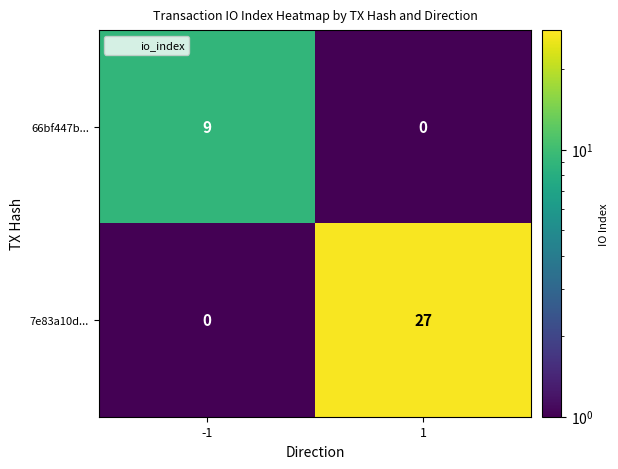

What is the difference between the 66bf447b... values at -1 and 1?

9